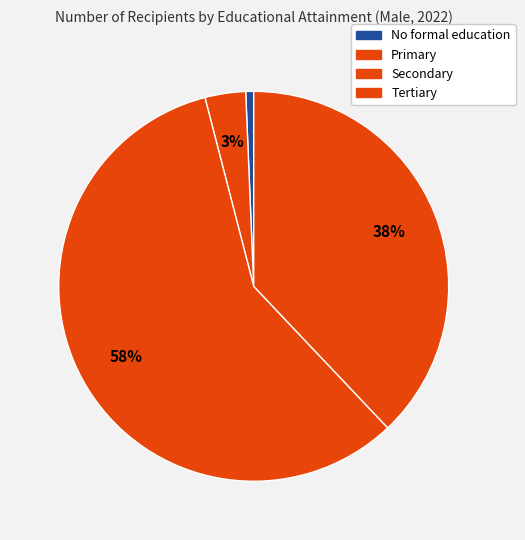

Count the number of slices in the pie.

4